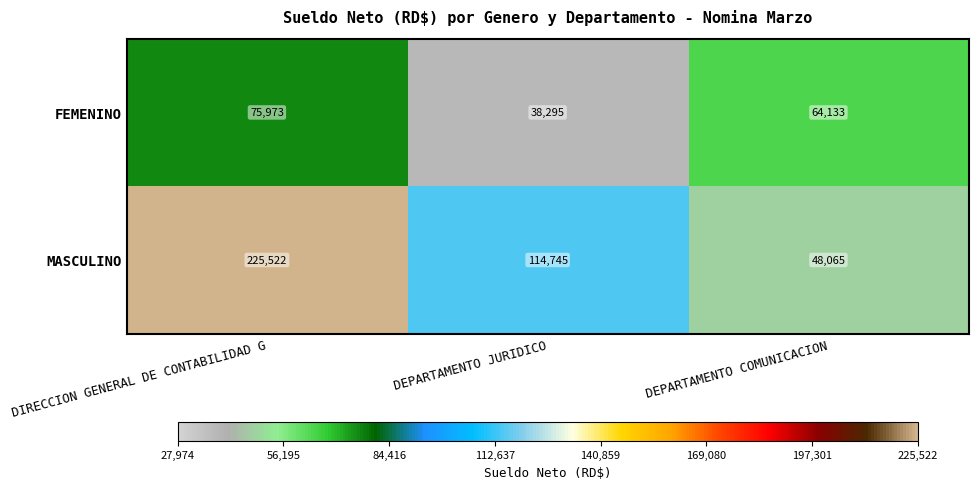

How many distinct data groups are displayed?

2